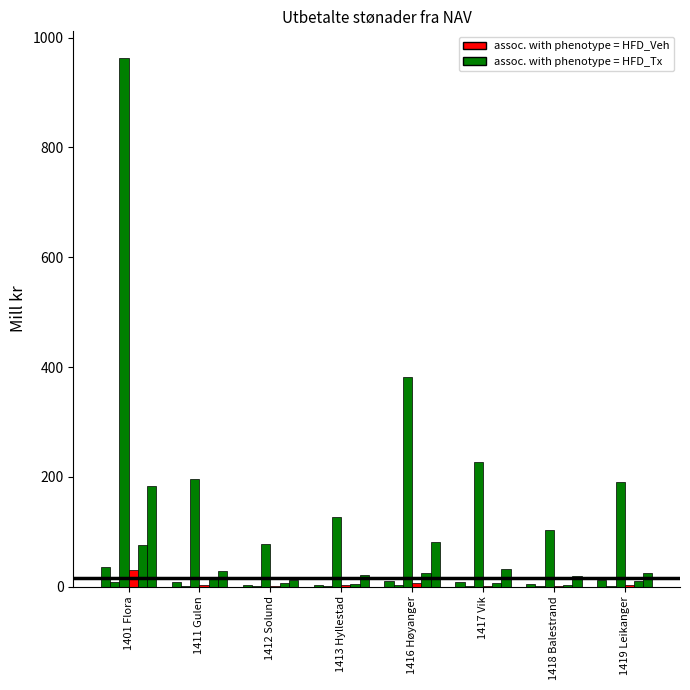

Are the bars grouped side by side (vs. stacked)?

Yes